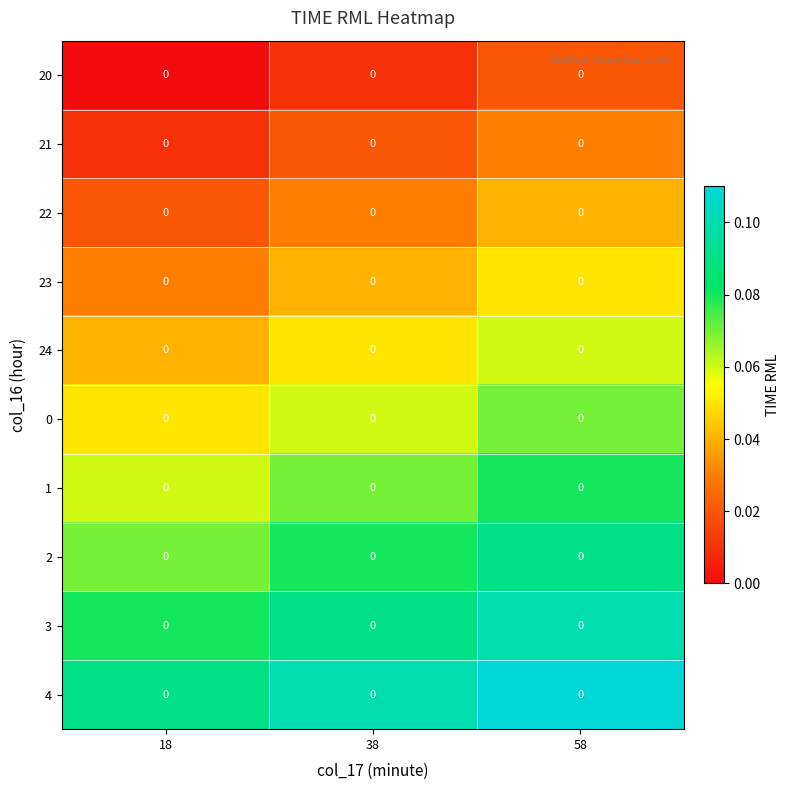

Which series has the largest total across all categories?

4